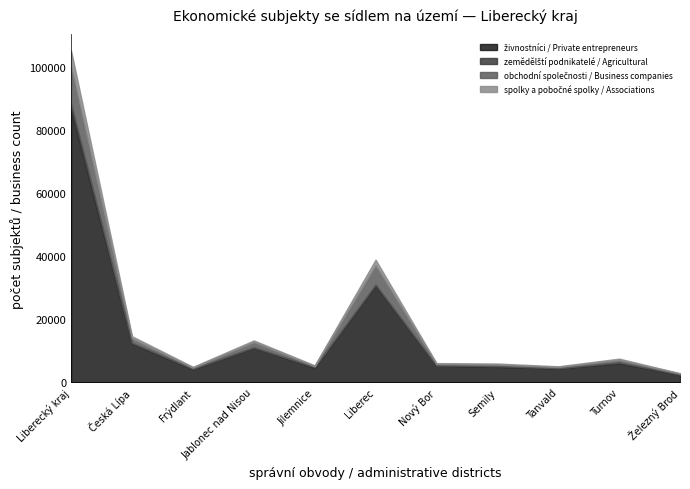

At which category is the sum across all series the highest?

Liberecký kraj